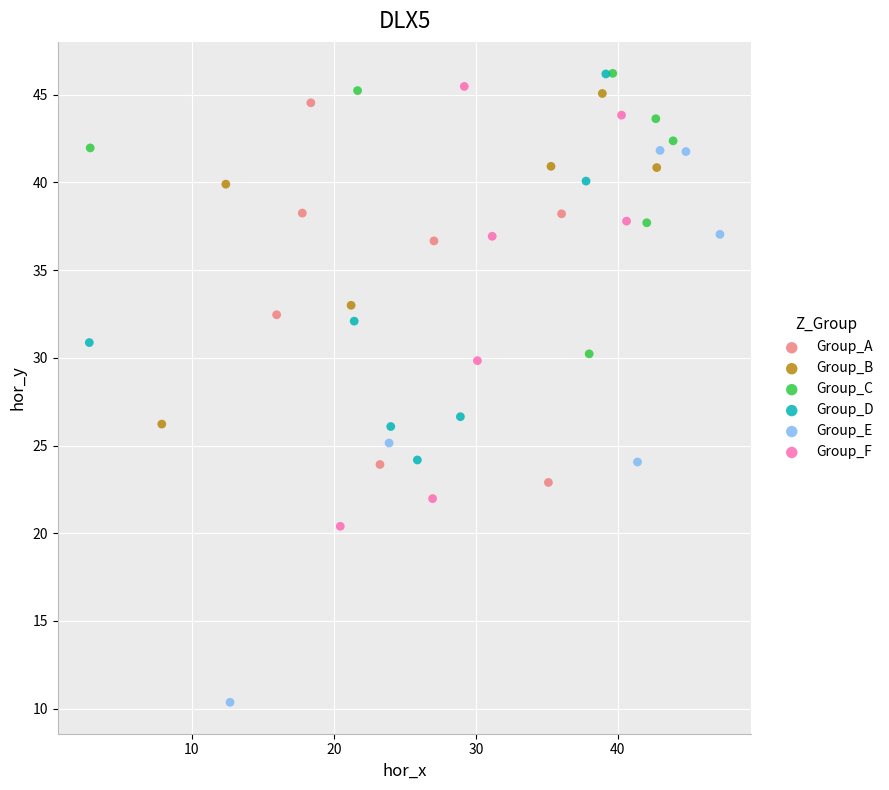

Which series reaches the minimum Y coordinate?

Group_E